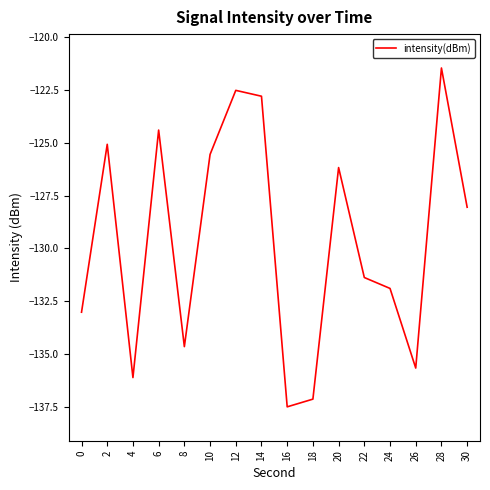

Is this an area chart (filled region under the line)?

No